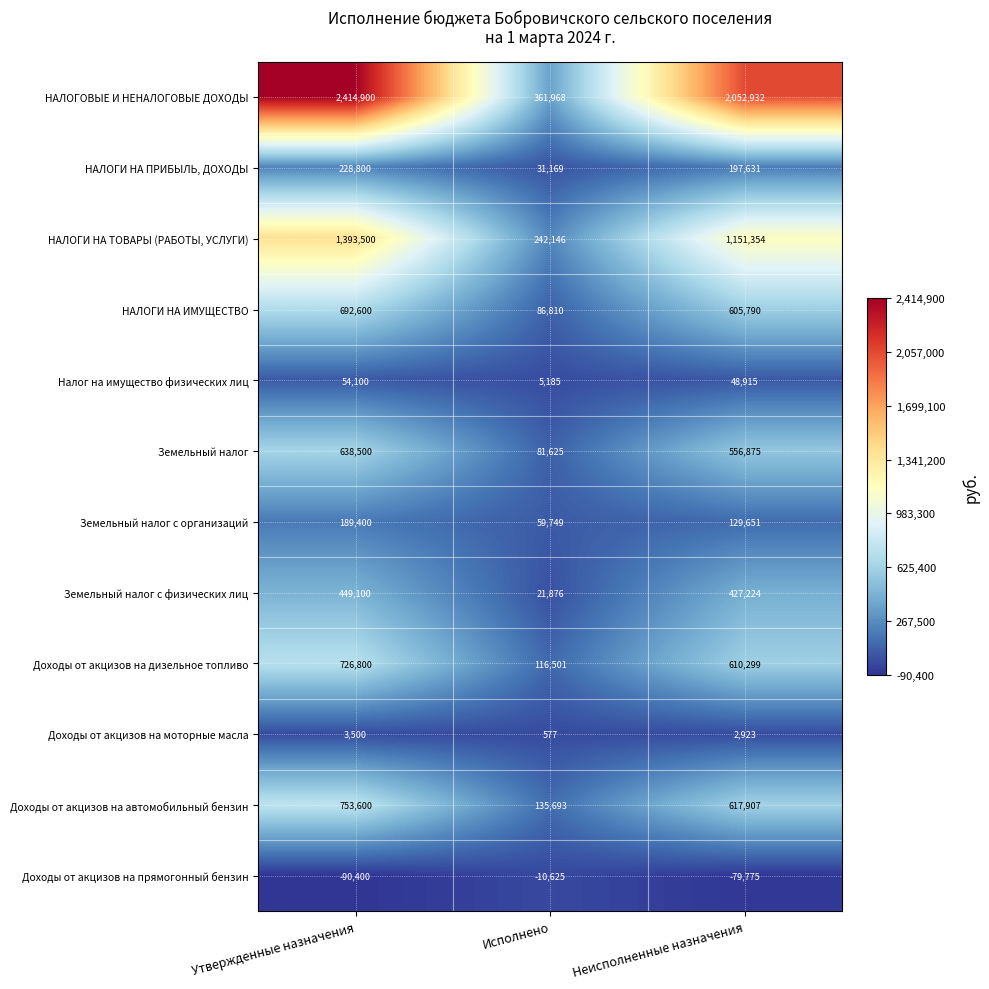

What is the sum of the НАЛОГИ НА ПРИБЫЛЬ, ДОХОДЫ values at Исполнено and Утвержденные назначения?

259969